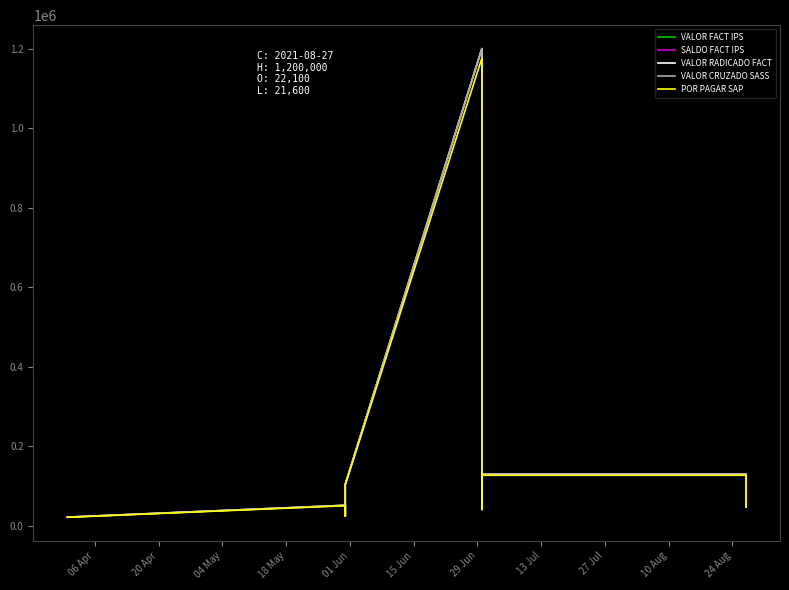

True or false: SALDO FACT IPS and POR PAGAR SAP intersect in this chart.

False